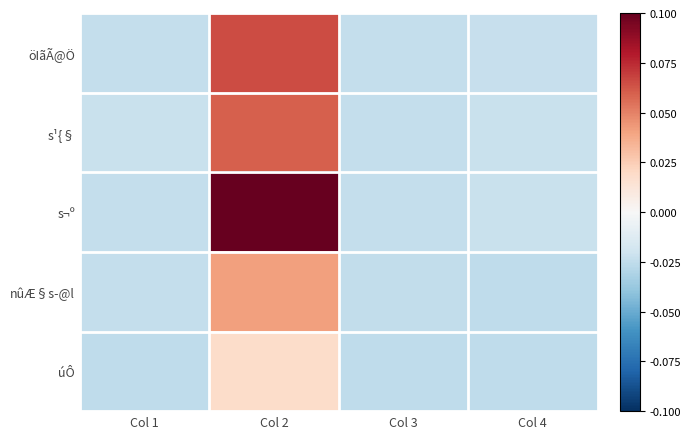

Which series has the widest spread of values?

s¬º